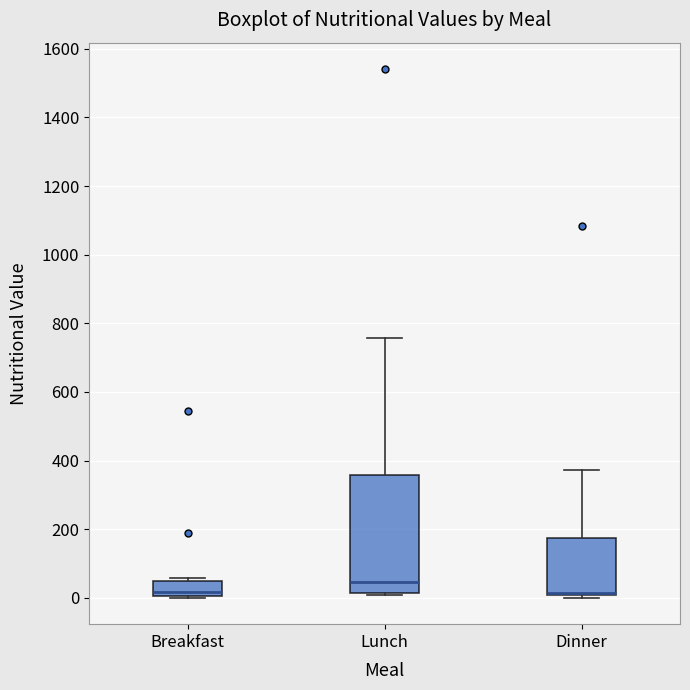

Where is the upper edge of the box for Lunch on the y-axis? The values are not printed on the chart, so give them approximately, as read against the axis.

360